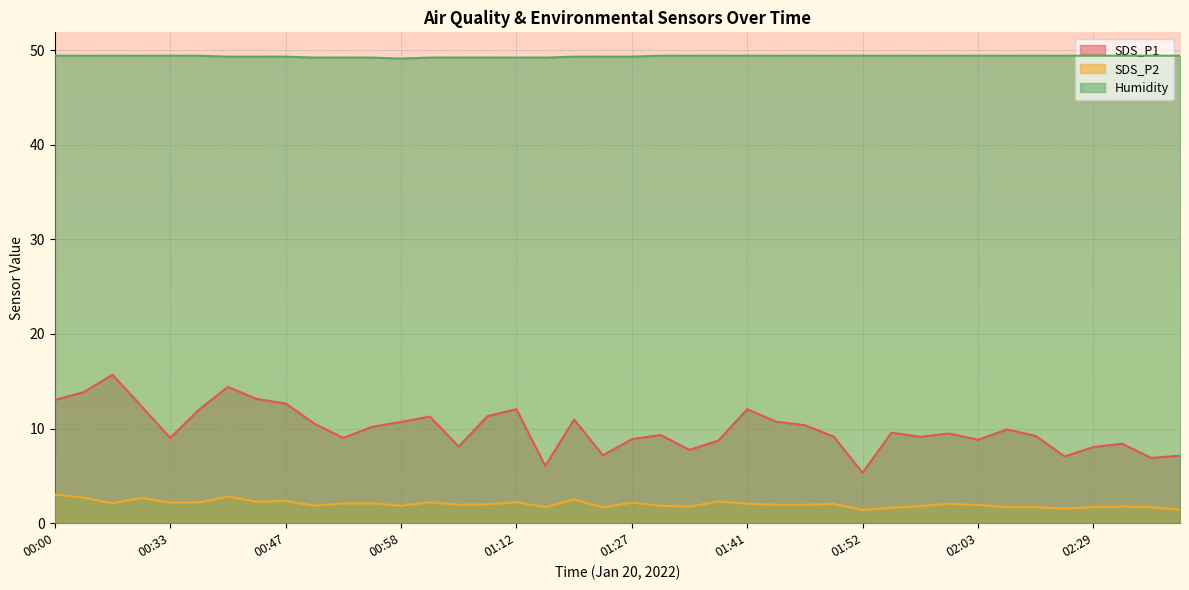

At which category does the chart reach its peak across all series?

00:00